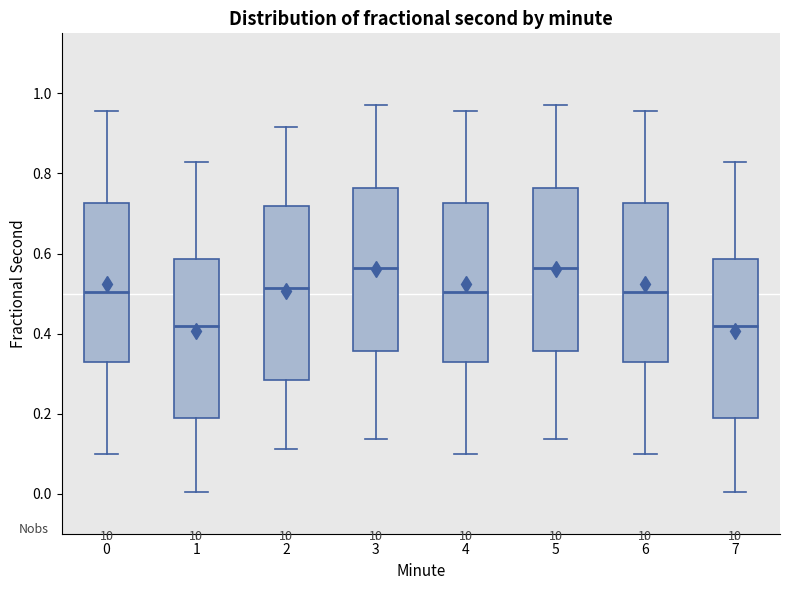

Which box is the tallest, from its lower edge to its upper edge?

2